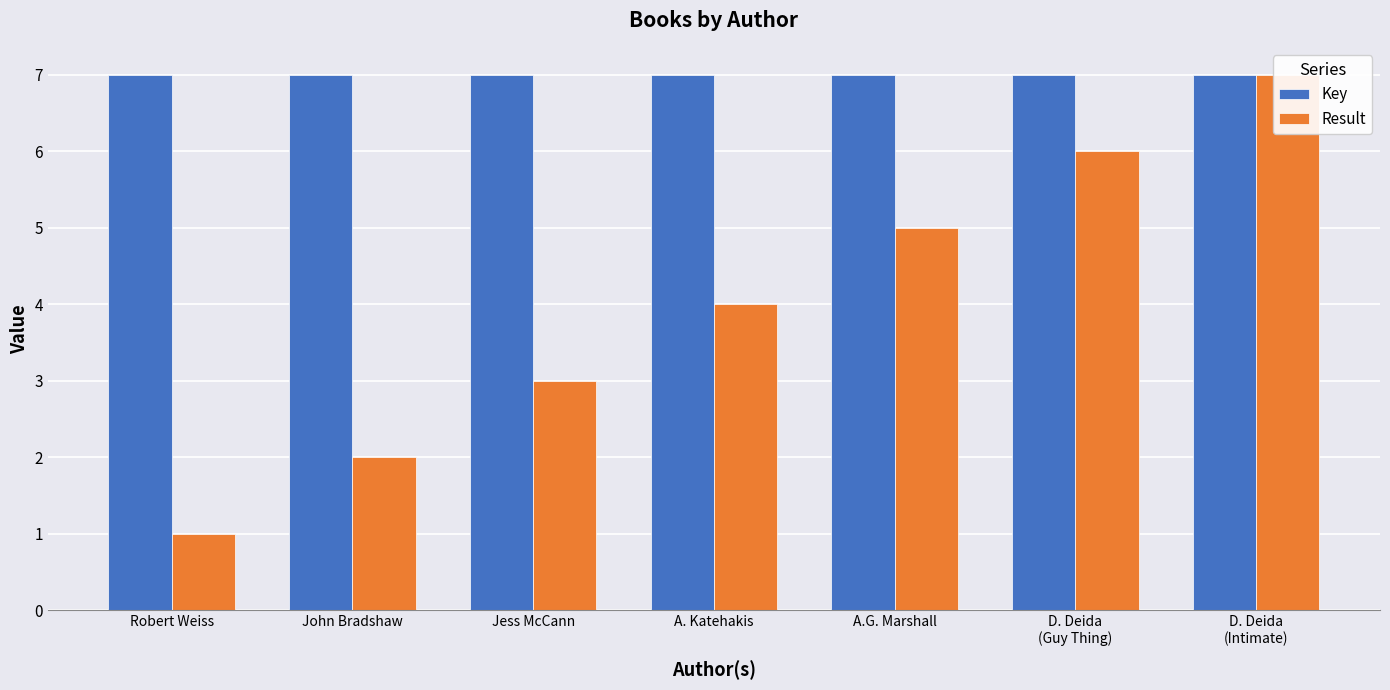

The value of Key at John Bradshaw is 7.0. True or false?

True